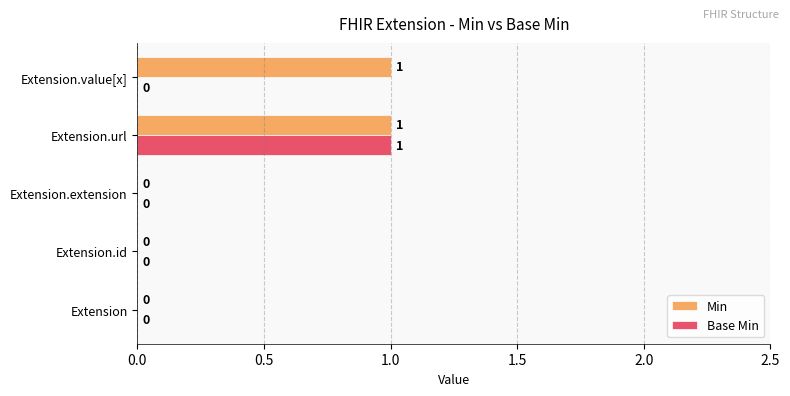

Which series changed the most between Extension and Extension.value[x]?

Min